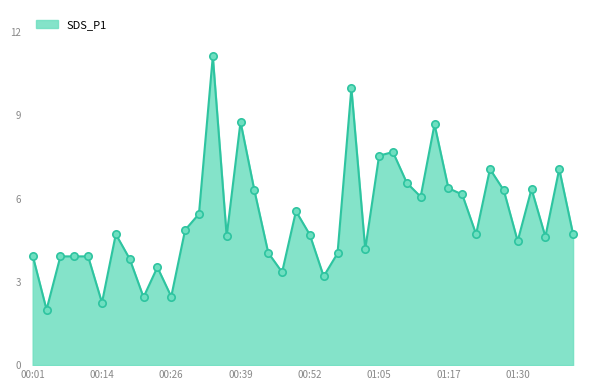

What is the difference between the maximum and minimum values?

9.1